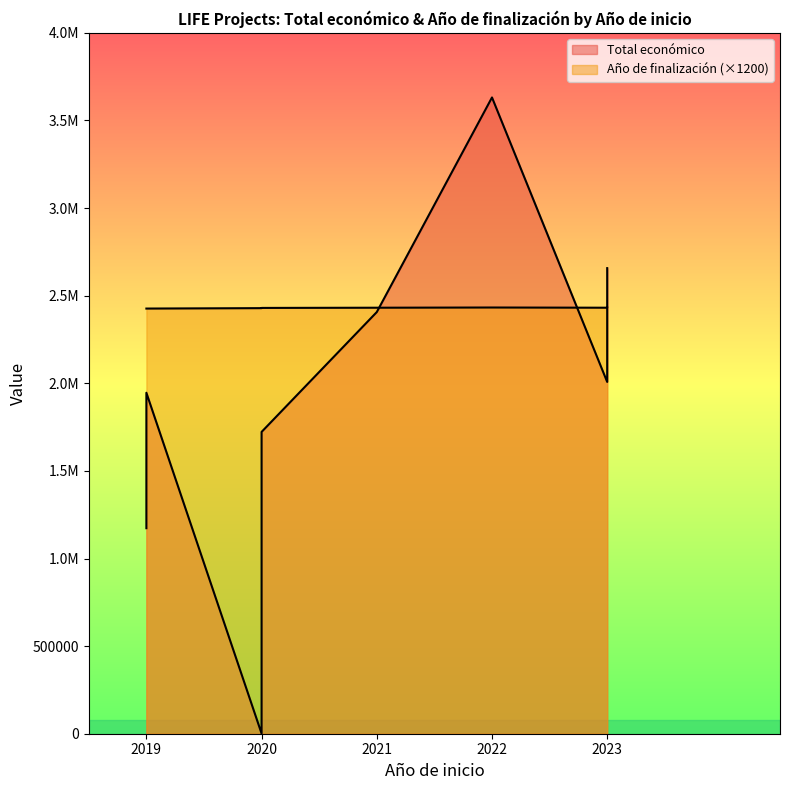

Reading left to right, what are all the values shown in this chart?

Total económico: 2023=2329944	2022=3631233	2023=2007637	2021=2406410	2020=1722411	2023=2657110	2020=971	2020=1272314	2019=1945914	2019=1172994
Año de finalización: 2023=2027	2022=2027	2023=2026	2021=2026	2020=2024	2023=2026	2020=2025	2020=2024	2019=2022	2019=2022